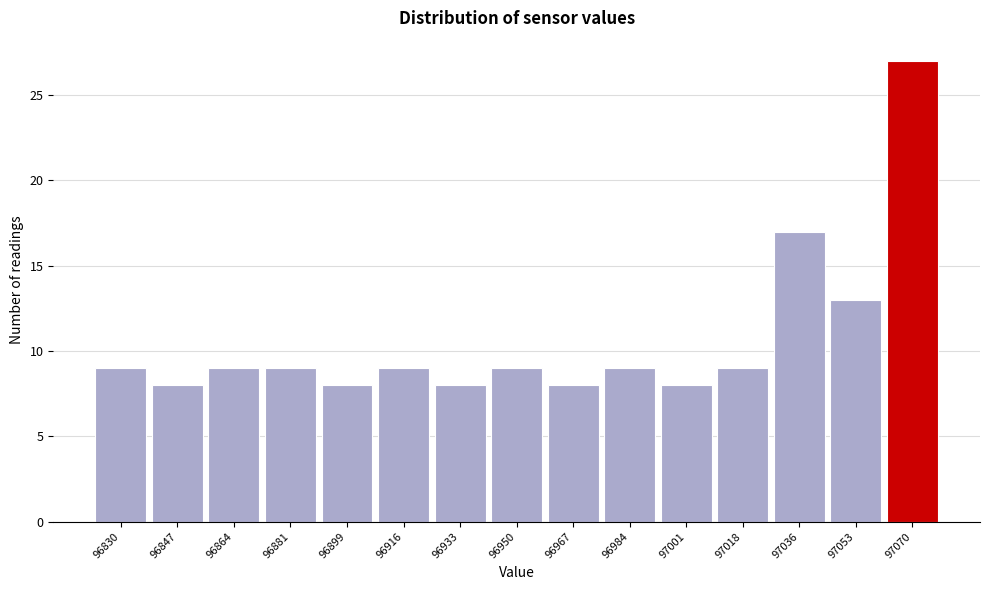

Reading left to right, extract all data points from this chart.

96830=9	96847=8	96864=9	96881=9	96899=8	96916=9	96933=8	96950=9	96967=8	96984=9	97001=8	97018=9	97036=17	97053=13	97070=27